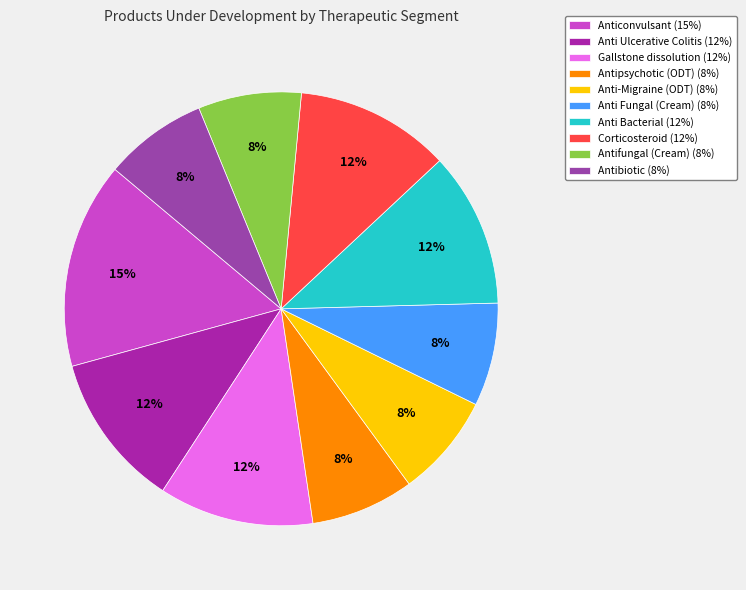

Does any single category account for the majority?

No